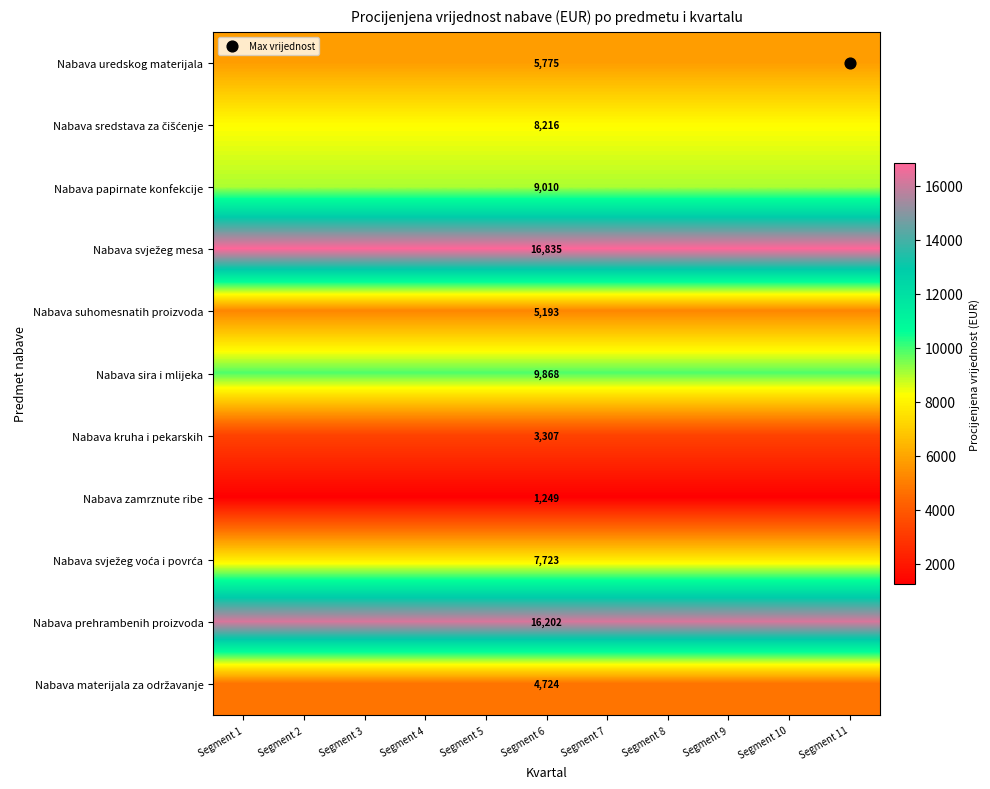

Is the value of Nabava materijala za održavanje at Segment 6 greater than the value of Nabava kruha i pekarskih at Segment 6?

Yes